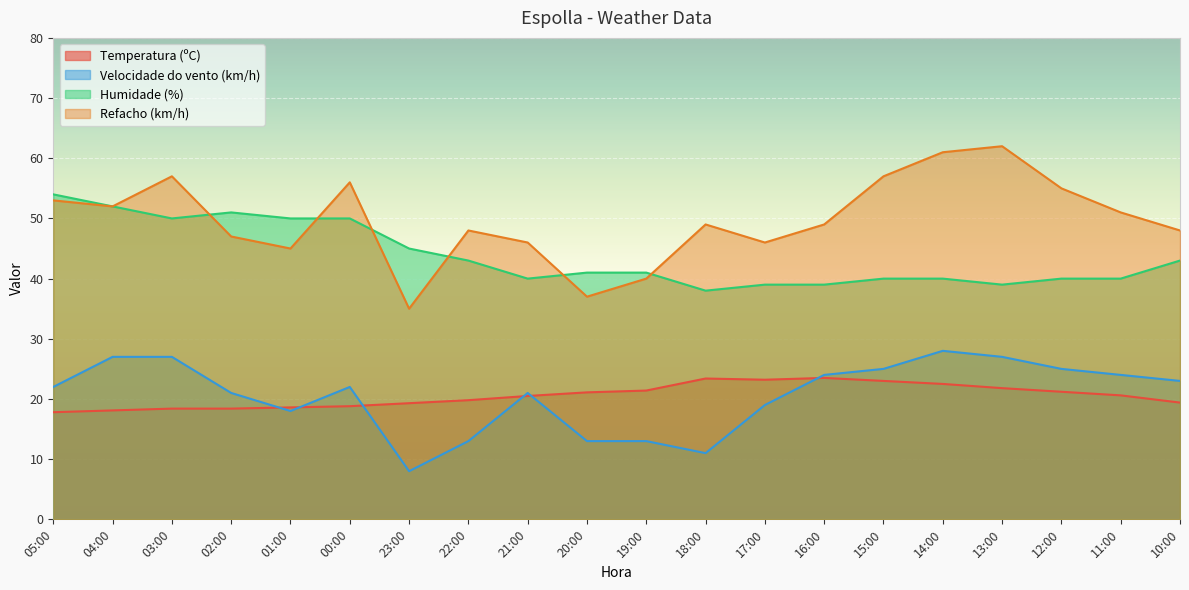

How many lines are shown in the chart?

4